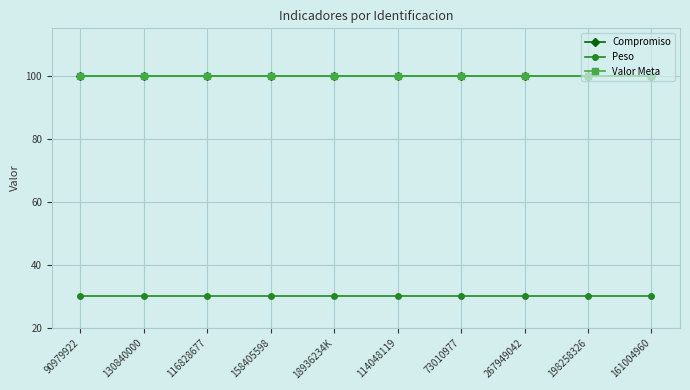

At 161004960, list the series in order from smallest to largest.

Peso, Compromiso, Valor Meta